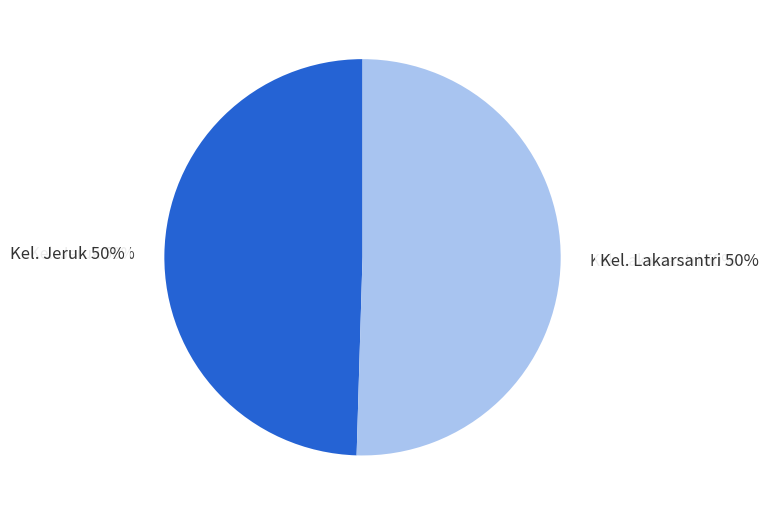

To the nearest percent, what percentage of the pie is Kel. Lakarsantri?

50%